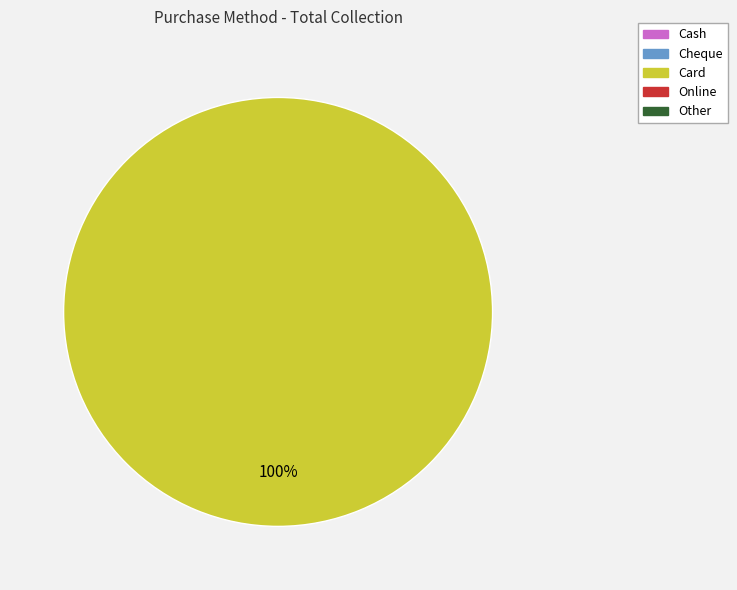

Is there any slice that represents more than half of the pie?

Yes